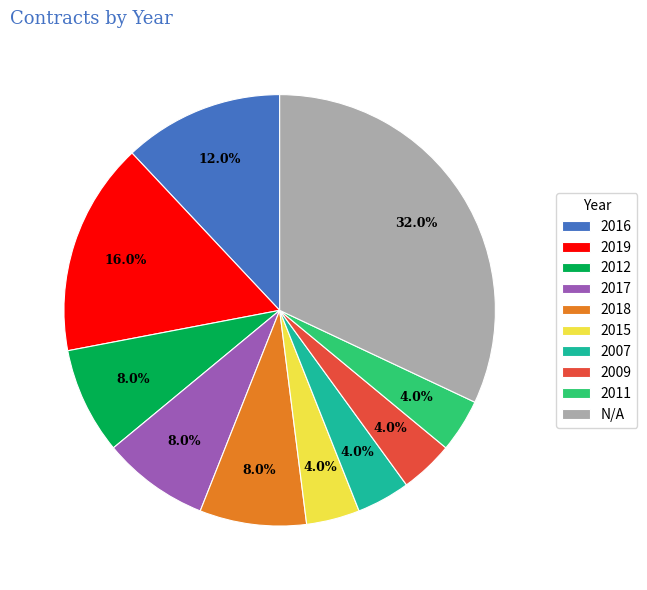

Which has a higher value, 2018 or 2009?

2018